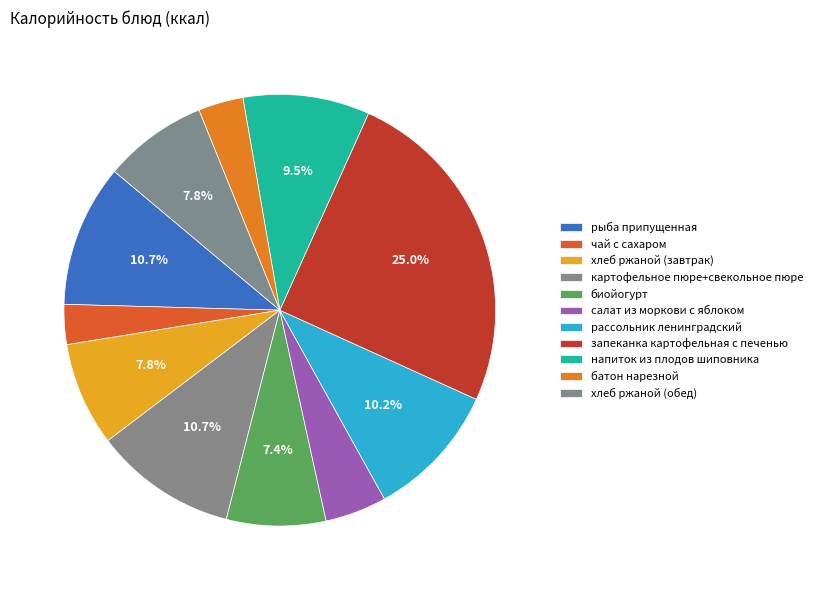

To the nearest percent, what is the difference between the напиток из плодов шиповника and батон нарезной slice percentages?

6%